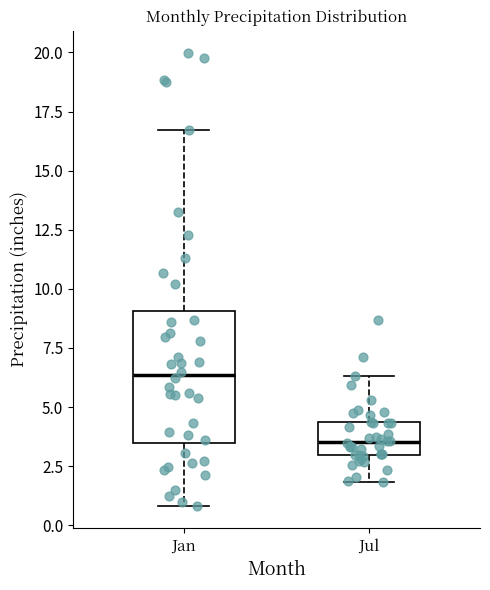

Reading left to right, transcribe this box plot: for each box, give where its median line is, the range the box spans, and where its two whiskers end, as read against the y-axis. The values are not printed on the chart, so give them approximately, as read against the axis.

Jan: median 6.5, box 3.5 to 9.0, whiskers 1.0 to 16.5
Jul: median 3.5, box 3.0 to 4.5, whiskers 2.0 to 6.5